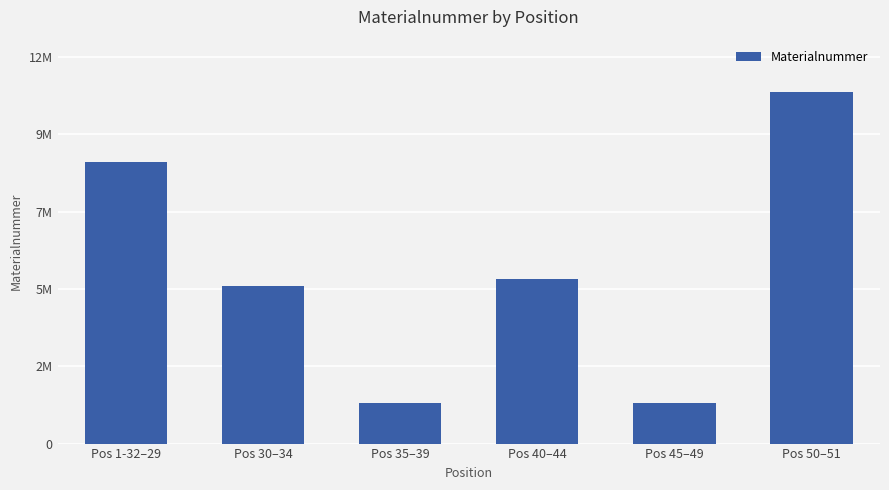

True or false: the data shows 5611953 at Pos 1-32–29.

False